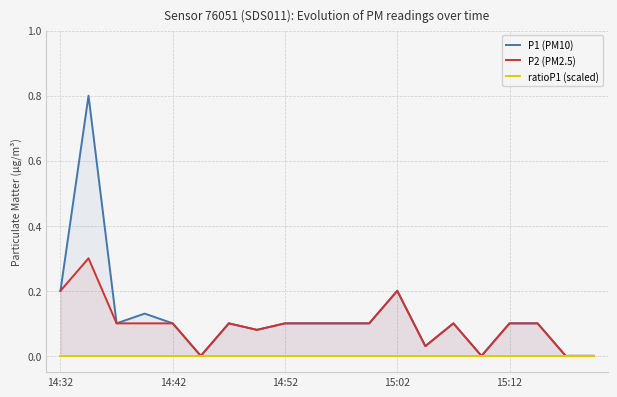

Rank the series by their maximum value, from lowest to highest.

ratioP1 (scaled), P2 (PM2.5), P1 (PM10)